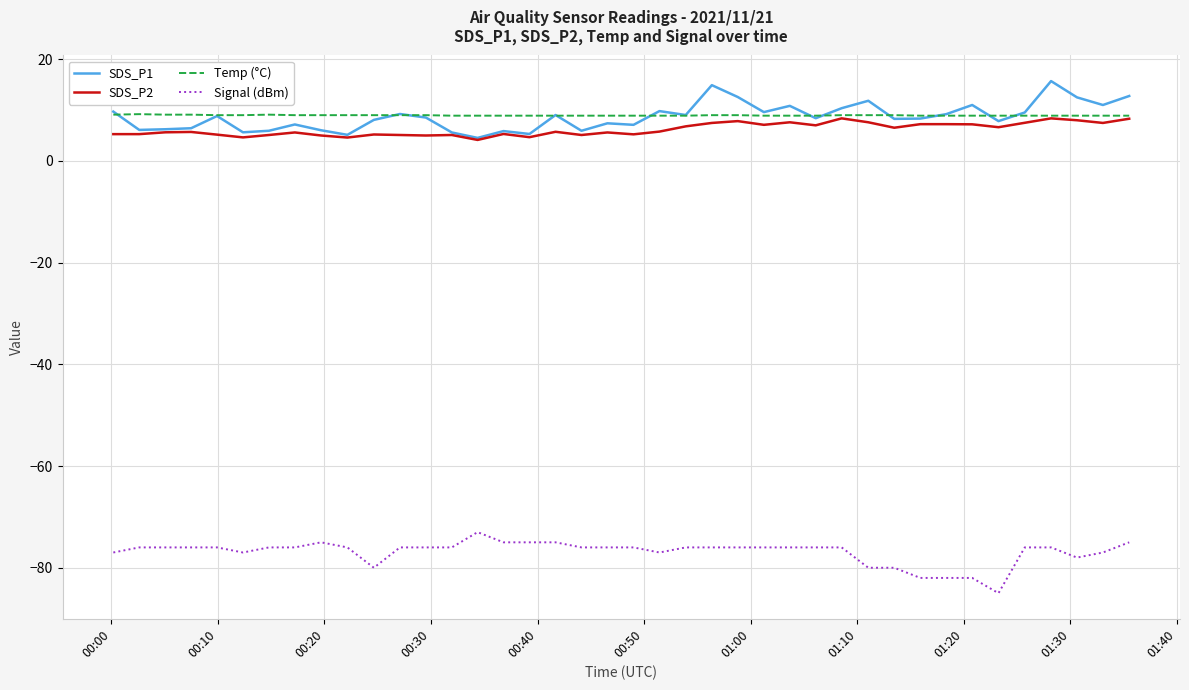

What is the maximum value shown in the chart?

15.7